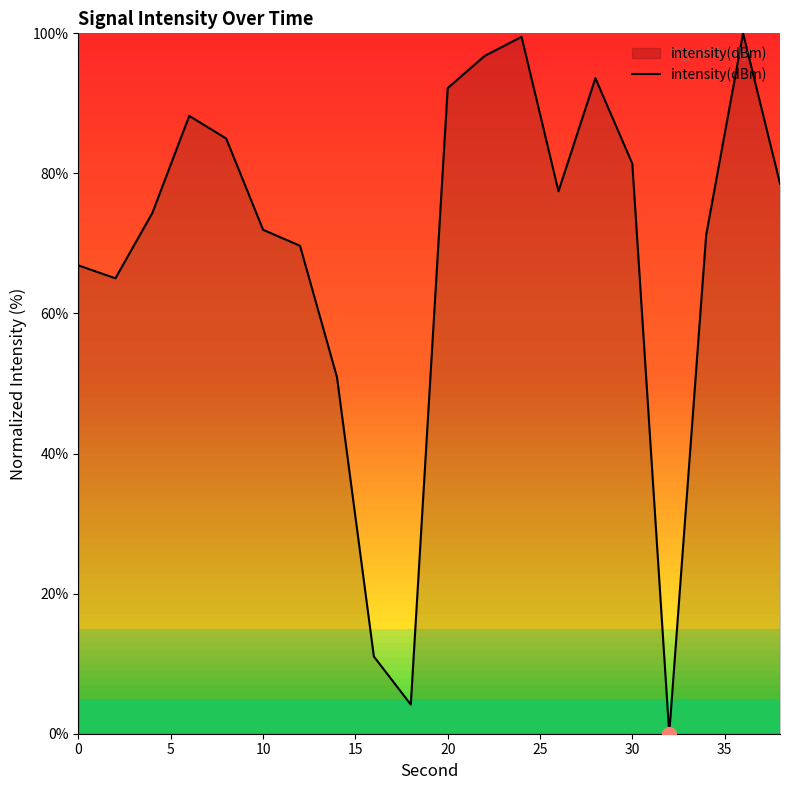

What is the difference between the maximum and minimum values?

100.0